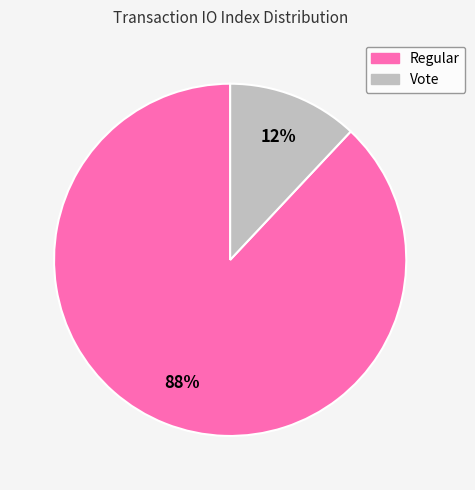

How many slices are in this pie chart?

2